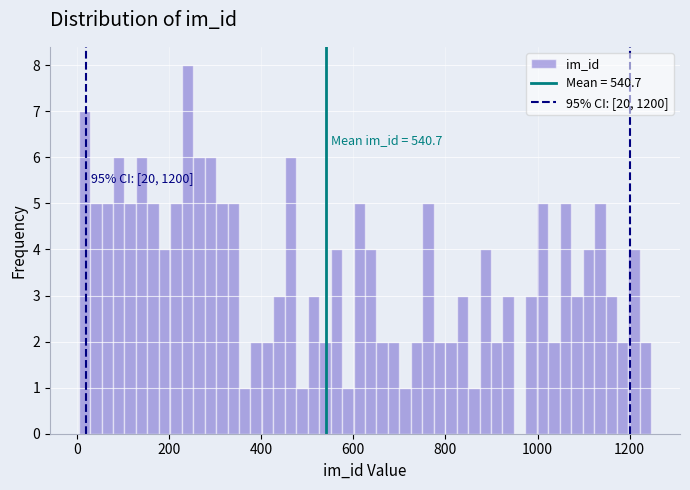

Around what value on the x-axis is the tallest bar? Give the approximate position of its centre, as read against the axis.

240